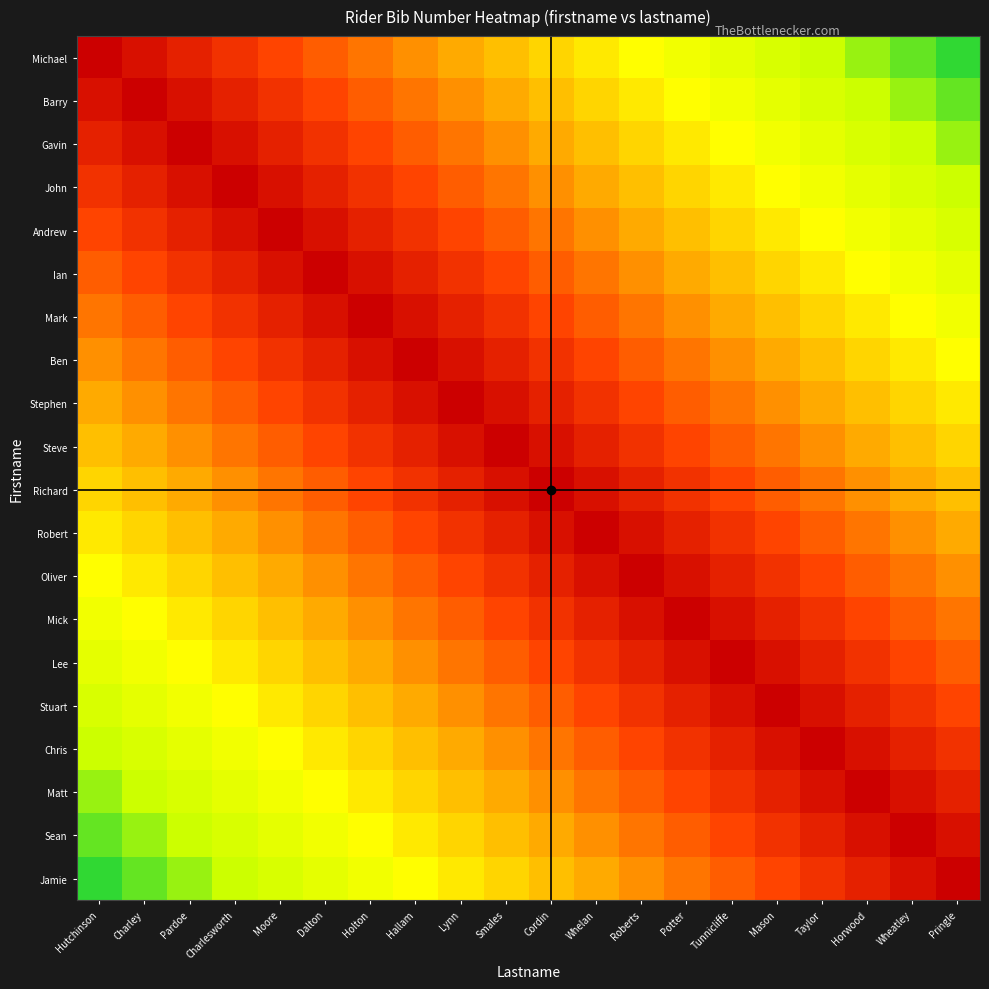

Reading left to right, extract all data points from this chart.

Michael: Hutchinson=0.0	Charley=0.1	Pardoe=0.1	Charlesworth=0.1	Moore=0.2	Dalton=0.2	Holton=0.3	Hallam=0.3	Lynn=0.4	Smales=0.5	Cordin=0.5	Whelan=0.6	Roberts=0.6	Potter=0.7	Tunnicliffe=0.7	Mason=0.8	Taylor=0.8	Horwood=0.8	Wheatley=0.9	Pringle=0.9
Barry: Hutchinson=0.1	Charley=0.0	Pardoe=0.1	Charlesworth=0.1	Moore=0.1	Dalton=0.2	Holton=0.2	Hallam=0.3	Lynn=0.3	Smales=0.4	Cordin=0.5	Whelan=0.5	Roberts=0.6	Potter=0.6	Tunnicliffe=0.7	Mason=0.7	Taylor=0.8	Horwood=0.8	Wheatley=0.8	Pringle=0.9
Gavin: Hutchinson=0.1	Charley=0.1	Pardoe=0.0	Charlesworth=0.1	Moore=0.1	Dalton=0.1	Holton=0.2	Hallam=0.2	Lynn=0.3	Smales=0.3	Cordin=0.4	Whelan=0.5	Roberts=0.5	Potter=0.6	Tunnicliffe=0.6	Mason=0.7	Taylor=0.7	Horwood=0.8	Wheatley=0.8	Pringle=0.8
John: Hutchinson=0.1	Charley=0.1	Pardoe=0.1	Charlesworth=0.0	Moore=0.1	Dalton=0.1	Holton=0.1	Hallam=0.2	Lynn=0.2	Smales=0.3	Cordin=0.3	Whelan=0.4	Roberts=0.5	Potter=0.5	Tunnicliffe=0.6	Mason=0.6	Taylor=0.7	Horwood=0.7	Wheatley=0.8	Pringle=0.8
Andrew: Hutchinson=0.2	Charley=0.1	Pardoe=0.1	Charlesworth=0.1	Moore=0.0	Dalton=0.1	Holton=0.1	Hallam=0.1	Lynn=0.2	Smales=0.2	Cordin=0.3	Whelan=0.3	Roberts=0.4	Potter=0.5	Tunnicliffe=0.5	Mason=0.6	Taylor=0.6	Horwood=0.7	Wheatley=0.7	Pringle=0.8
Ian: Hutchinson=0.2	Charley=0.2	Pardoe=0.1	Charlesworth=0.1	Moore=0.1	Dalton=0.0	Holton=0.1	Hallam=0.1	Lynn=0.1	Smales=0.2	Cordin=0.2	Whelan=0.3	Roberts=0.3	Potter=0.4	Tunnicliffe=0.5	Mason=0.5	Taylor=0.6	Horwood=0.6	Wheatley=0.7	Pringle=0.7
Mark: Hutchinson=0.3	Charley=0.2	Pardoe=0.2	Charlesworth=0.1	Moore=0.1	Dalton=0.1	Holton=0.0	Hallam=0.1	Lynn=0.1	Smales=0.1	Cordin=0.2	Whelan=0.2	Roberts=0.3	Potter=0.3	Tunnicliffe=0.4	Mason=0.5	Taylor=0.5	Horwood=0.6	Wheatley=0.6	Pringle=0.7
Ben: Hutchinson=0.3	Charley=0.3	Pardoe=0.2	Charlesworth=0.2	Moore=0.1	Dalton=0.1	Holton=0.1	Hallam=0.0	Lynn=0.1	Smales=0.1	Cordin=0.1	Whelan=0.2	Roberts=0.2	Potter=0.3	Tunnicliffe=0.3	Mason=0.4	Taylor=0.5	Horwood=0.5	Wheatley=0.6	Pringle=0.6
Stephen: Hutchinson=0.4	Charley=0.3	Pardoe=0.3	Charlesworth=0.2	Moore=0.2	Dalton=0.1	Holton=0.1	Hallam=0.1	Lynn=0.0	Smales=0.1	Cordin=0.1	Whelan=0.1	Roberts=0.2	Potter=0.2	Tunnicliffe=0.3	Mason=0.3	Taylor=0.4	Horwood=0.5	Wheatley=0.5	Pringle=0.6
Steve: Hutchinson=0.5	Charley=0.4	Pardoe=0.3	Charlesworth=0.3	Moore=0.2	Dalton=0.2	Holton=0.1	Hallam=0.1	Lynn=0.1	Smales=0.0	Cordin=0.1	Whelan=0.1	Roberts=0.1	Potter=0.2	Tunnicliffe=0.2	Mason=0.3	Taylor=0.3	Horwood=0.4	Wheatley=0.5	Pringle=0.5
Richard: Hutchinson=0.5	Charley=0.5	Pardoe=0.4	Charlesworth=0.3	Moore=0.3	Dalton=0.2	Holton=0.2	Hallam=0.1	Lynn=0.1	Smales=0.1	Cordin=0.0	Whelan=0.1	Roberts=0.1	Potter=0.1	Tunnicliffe=0.2	Mason=0.2	Taylor=0.3	Horwood=0.3	Wheatley=0.4	Pringle=0.5
Robert: Hutchinson=0.6	Charley=0.5	Pardoe=0.5	Charlesworth=0.4	Moore=0.3	Dalton=0.3	Holton=0.2	Hallam=0.2	Lynn=0.1	Smales=0.1	Cordin=0.1	Whelan=0.0	Roberts=0.1	Potter=0.1	Tunnicliffe=0.1	Mason=0.2	Taylor=0.2	Horwood=0.3	Wheatley=0.3	Pringle=0.4
Oliver: Hutchinson=0.6	Charley=0.6	Pardoe=0.5	Charlesworth=0.5	Moore=0.4	Dalton=0.3	Holton=0.3	Hallam=0.2	Lynn=0.2	Smales=0.1	Cordin=0.1	Whelan=0.1	Roberts=0.0	Potter=0.1	Tunnicliffe=0.1	Mason=0.1	Taylor=0.2	Horwood=0.2	Wheatley=0.3	Pringle=0.3
Mick: Hutchinson=0.7	Charley=0.6	Pardoe=0.6	Charlesworth=0.5	Moore=0.5	Dalton=0.4	Holton=0.3	Hallam=0.3	Lynn=0.2	Smales=0.2	Cordin=0.1	Whelan=0.1	Roberts=0.1	Potter=0.0	Tunnicliffe=0.1	Mason=0.1	Taylor=0.1	Horwood=0.2	Wheatley=0.2	Pringle=0.3
Lee: Hutchinson=0.7	Charley=0.7	Pardoe=0.6	Charlesworth=0.6	Moore=0.5	Dalton=0.5	Holton=0.4	Hallam=0.3	Lynn=0.3	Smales=0.2	Cordin=0.2	Whelan=0.1	Roberts=0.1	Potter=0.1	Tunnicliffe=0.0	Mason=0.1	Taylor=0.1	Horwood=0.1	Wheatley=0.2	Pringle=0.2
Stuart: Hutchinson=0.8	Charley=0.7	Pardoe=0.7	Charlesworth=0.6	Moore=0.6	Dalton=0.5	Holton=0.5	Hallam=0.4	Lynn=0.3	Smales=0.3	Cordin=0.2	Whelan=0.2	Roberts=0.1	Potter=0.1	Tunnicliffe=0.1	Mason=0.0	Taylor=0.1	Horwood=0.1	Wheatley=0.1	Pringle=0.2
Chris: Hutchinson=0.8	Charley=0.8	Pardoe=0.7	Charlesworth=0.7	Moore=0.6	Dalton=0.6	Holton=0.5	Hallam=0.5	Lynn=0.4	Smales=0.3	Cordin=0.3	Whelan=0.2	Roberts=0.2	Potter=0.1	Tunnicliffe=0.1	Mason=0.1	Taylor=0.0	Horwood=0.1	Wheatley=0.1	Pringle=0.1
Matt: Hutchinson=0.8	Charley=0.8	Pardoe=0.8	Charlesworth=0.7	Moore=0.7	Dalton=0.6	Holton=0.6	Hallam=0.5	Lynn=0.5	Smales=0.4	Cordin=0.3	Whelan=0.3	Roberts=0.2	Potter=0.2	Tunnicliffe=0.1	Mason=0.1	Taylor=0.1	Horwood=0.0	Wheatley=0.1	Pringle=0.1
Sean: Hutchinson=0.9	Charley=0.8	Pardoe=0.8	Charlesworth=0.8	Moore=0.7	Dalton=0.7	Holton=0.6	Hallam=0.6	Lynn=0.5	Smales=0.5	Cordin=0.4	Whelan=0.3	Roberts=0.3	Potter=0.2	Tunnicliffe=0.2	Mason=0.1	Taylor=0.1	Horwood=0.1	Wheatley=0.0	Pringle=0.1
Jamie: Hutchinson=0.9	Charley=0.9	Pardoe=0.8	Charlesworth=0.8	Moore=0.8	Dalton=0.7	Holton=0.7	Hallam=0.6	Lynn=0.6	Smales=0.5	Cordin=0.5	Whelan=0.4	Roberts=0.3	Potter=0.3	Tunnicliffe=0.2	Mason=0.2	Taylor=0.1	Horwood=0.1	Wheatley=0.1	Pringle=0.0